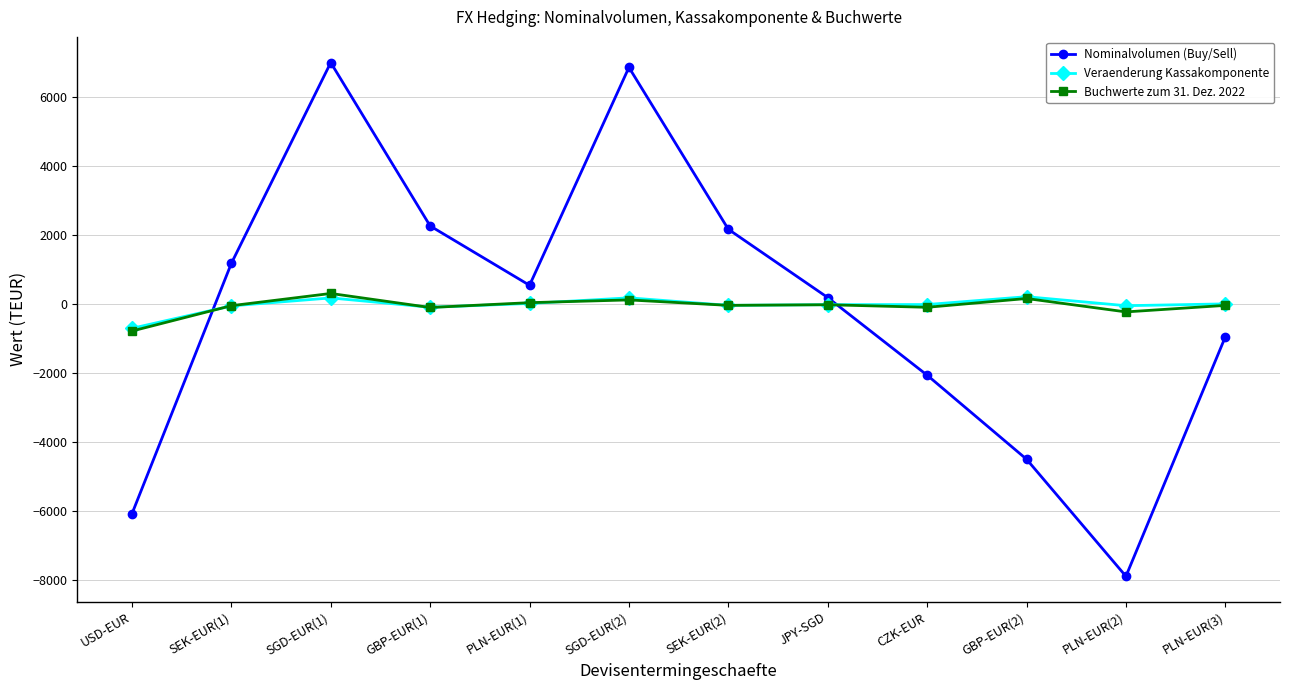

What is the value of the Nominalvolumen (Buy/Sell) point at the 1st from the left?

-6094